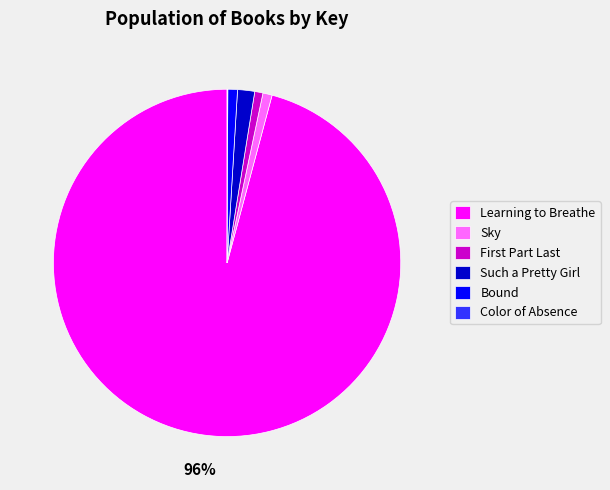

Is it true that Sky is 11% of the pie?

False